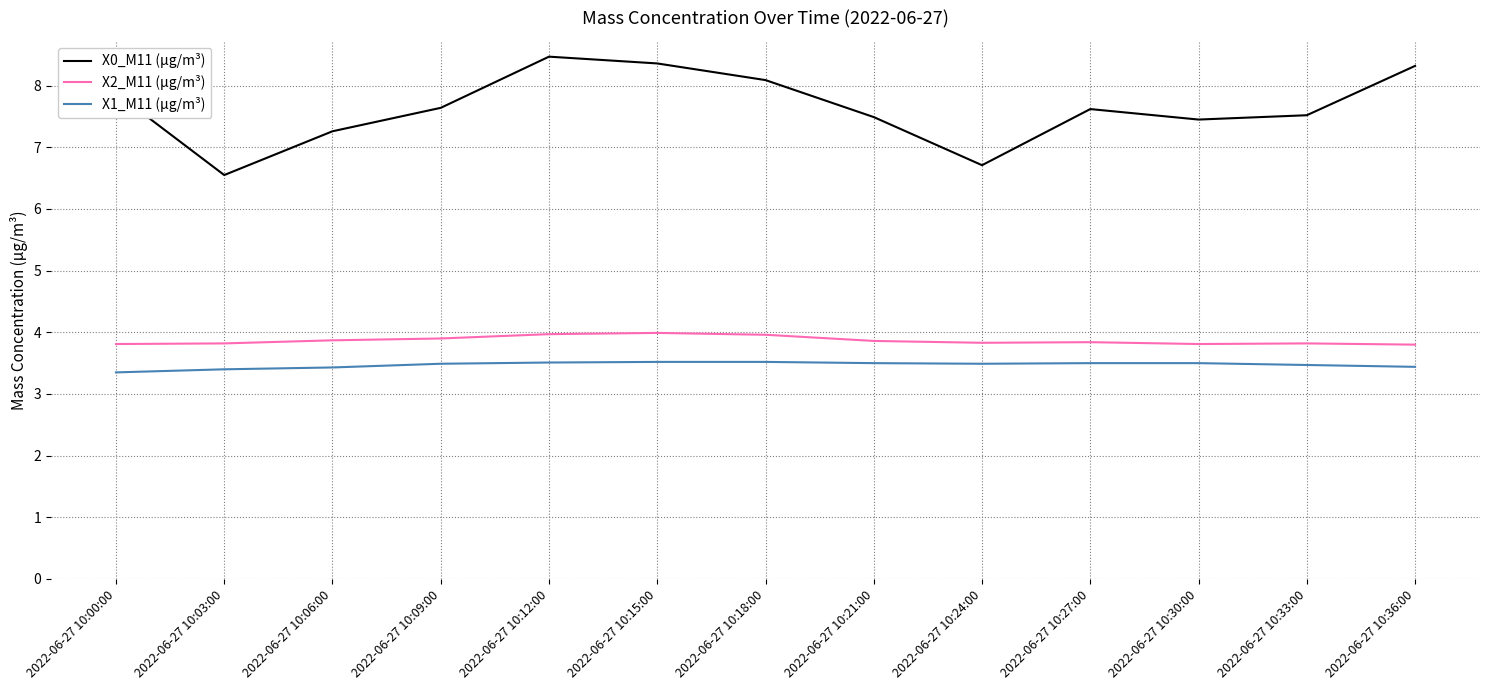

The value of X1_M11 (μg/m³) at 2022-06-27 10:00:00 is 3.4. True or false?

True